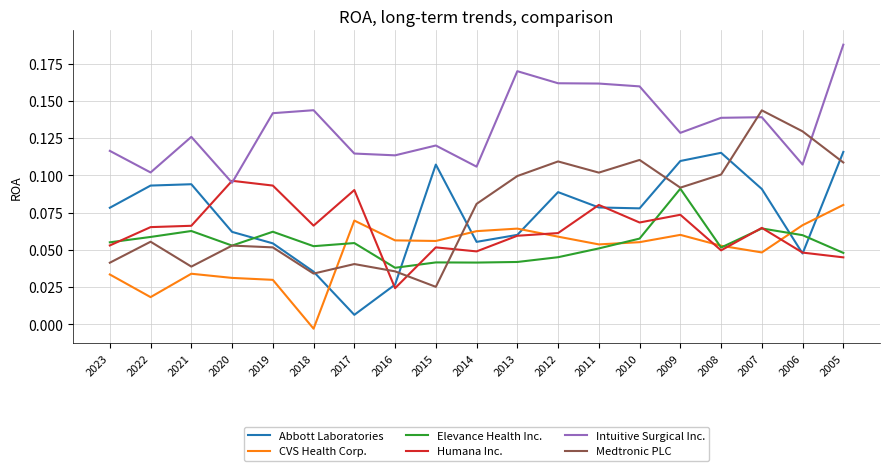

What is the total value across all series at 2007?

0.6